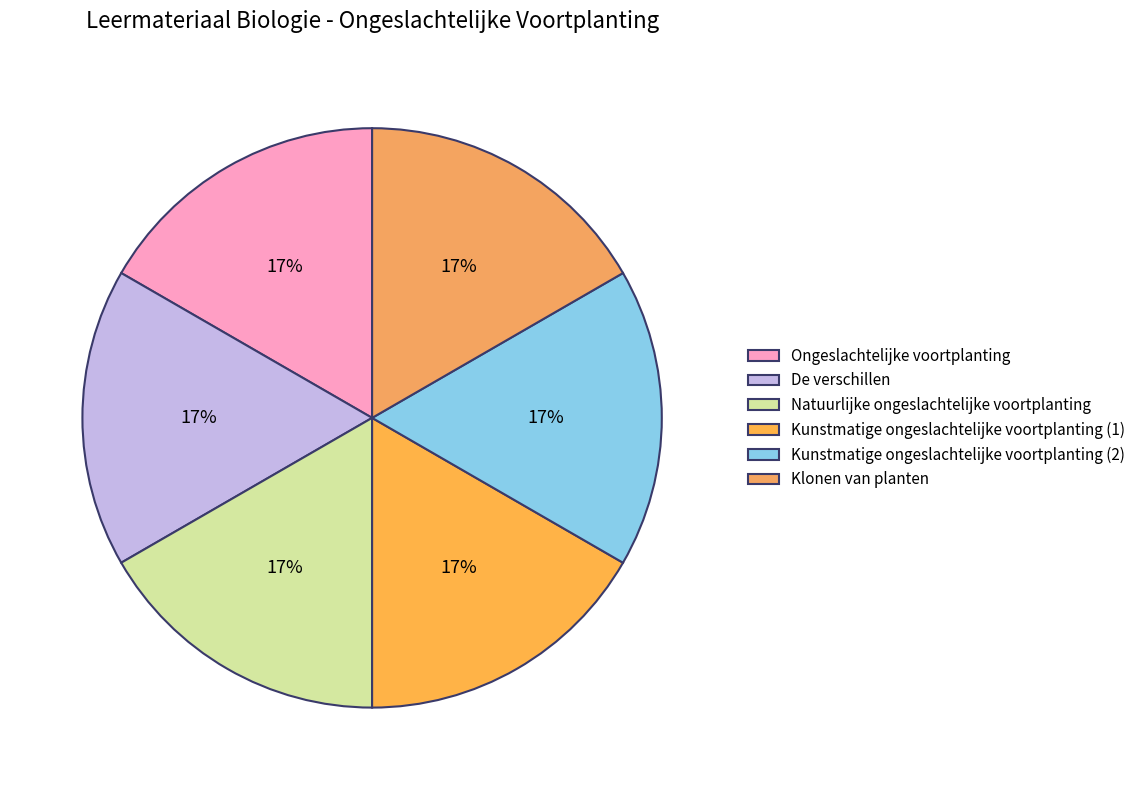

What is the ratio of the value at Kunstmatige ongeslachtelijke voortplanting (1) to the value at Natuurlijke ongeslachtelijke voortplanting?

1.0